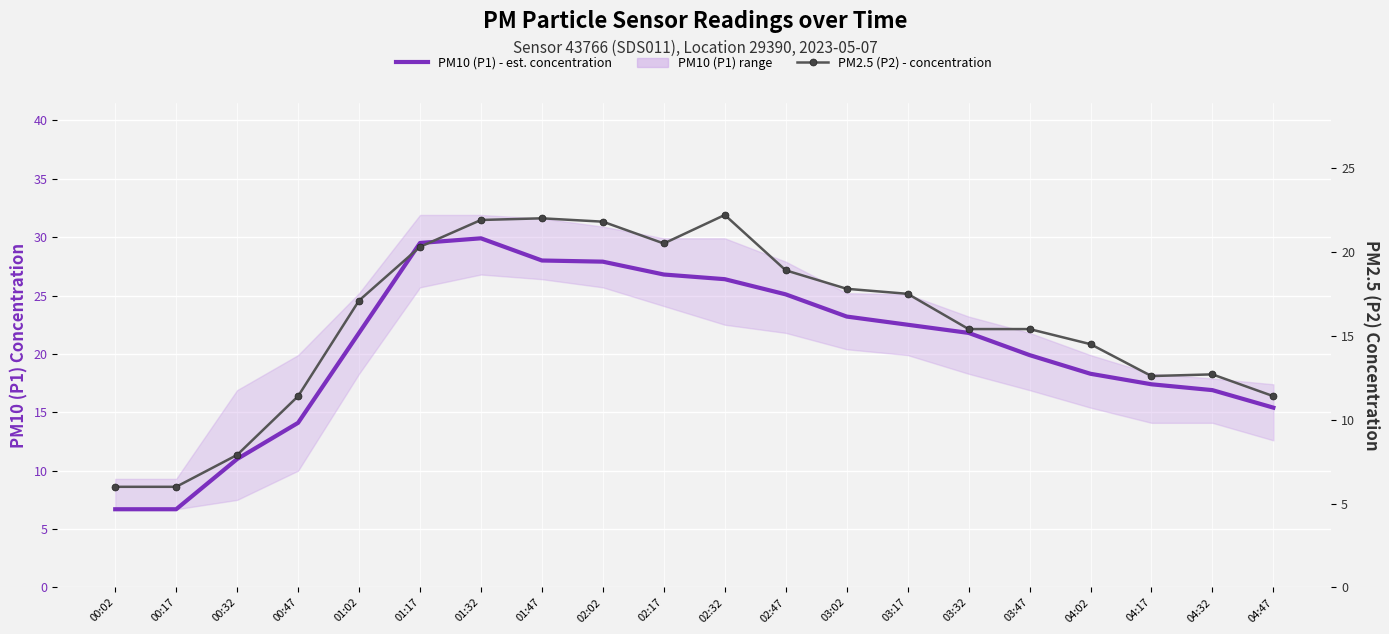

Between 00:02 and 02:32, which series saw the biggest shift?

PM10 (P1) - est. concentration